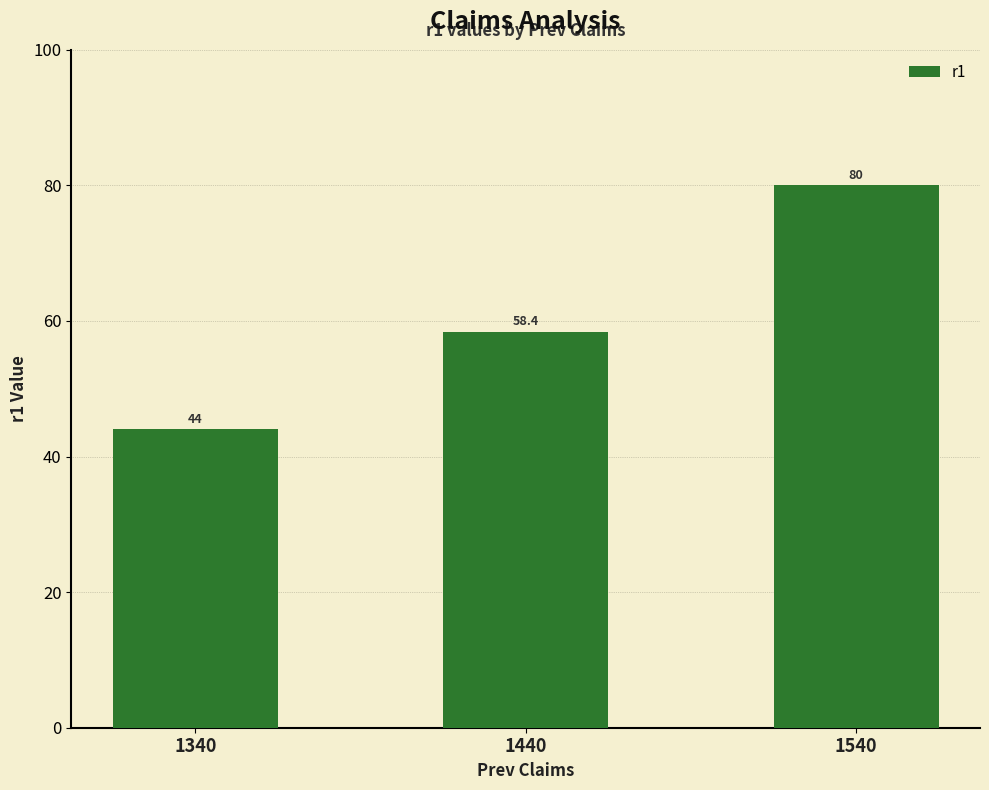

Which label corresponds to the largest value in the chart?

1540